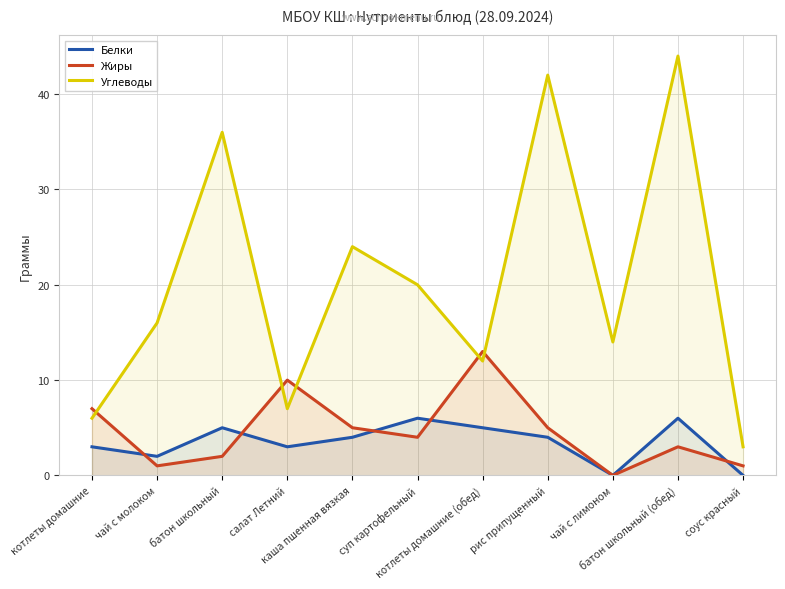

What is the label of the 9th point from the right?

батон школьный